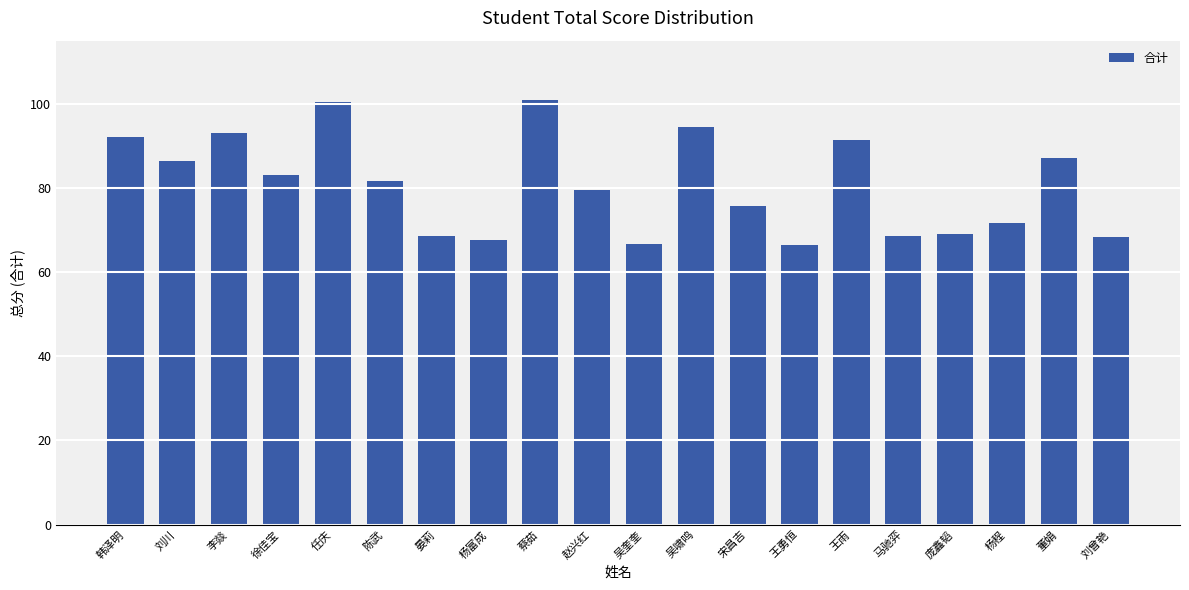

What is the sum of the values at 陈武 and 赵兴红?

161.1